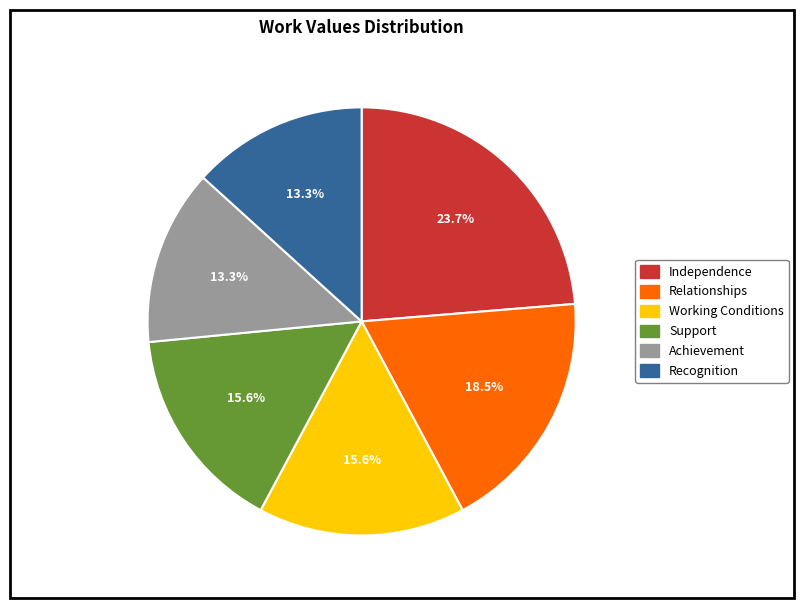

Does Relationships represent more than half of the total?

No